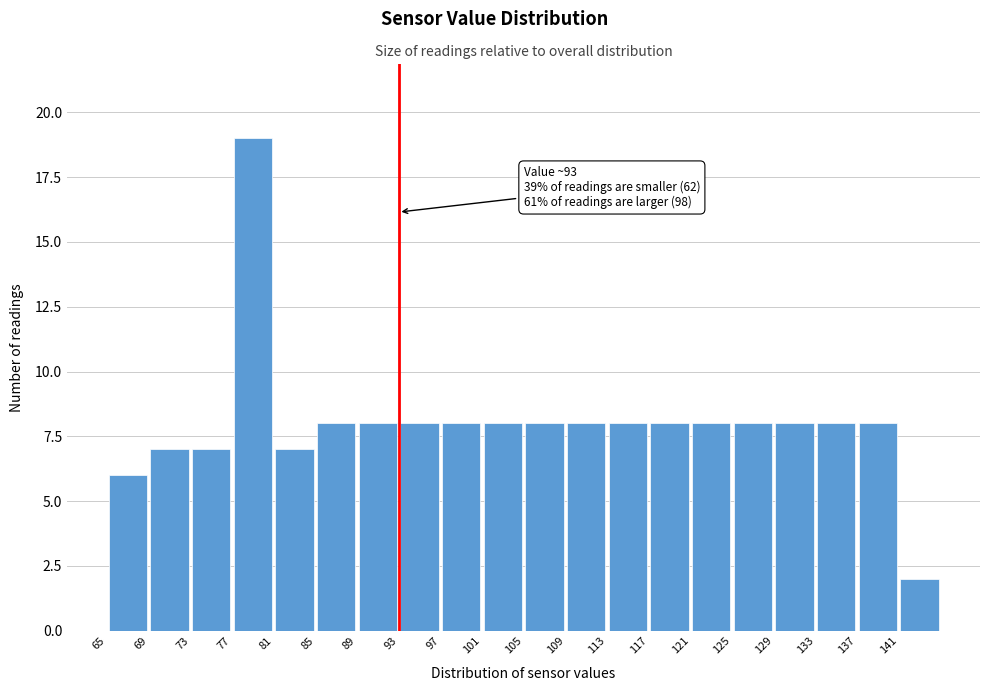

Over which range of the x-axis is the bar tallest?

77 to 81